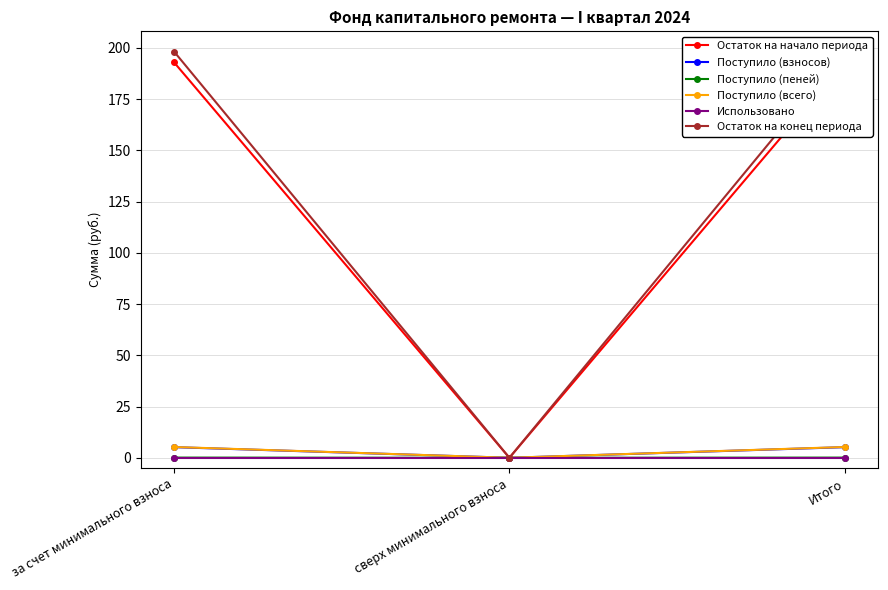

Is it true that Поступило (всего) equals 5.2 at за счет минимального взноса?

True